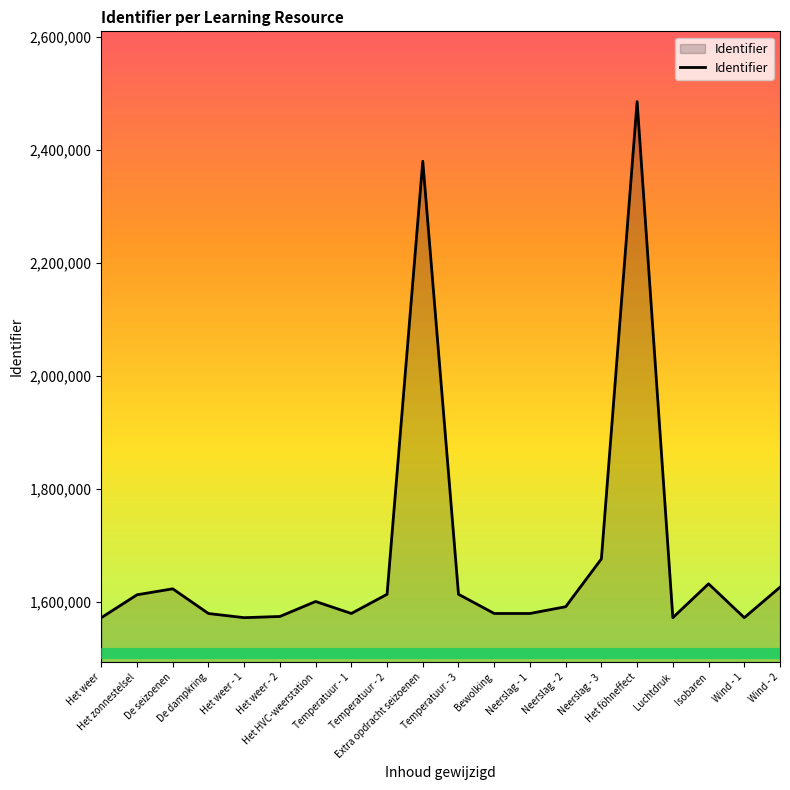

What is the minimum value shown in the chart?

1572489